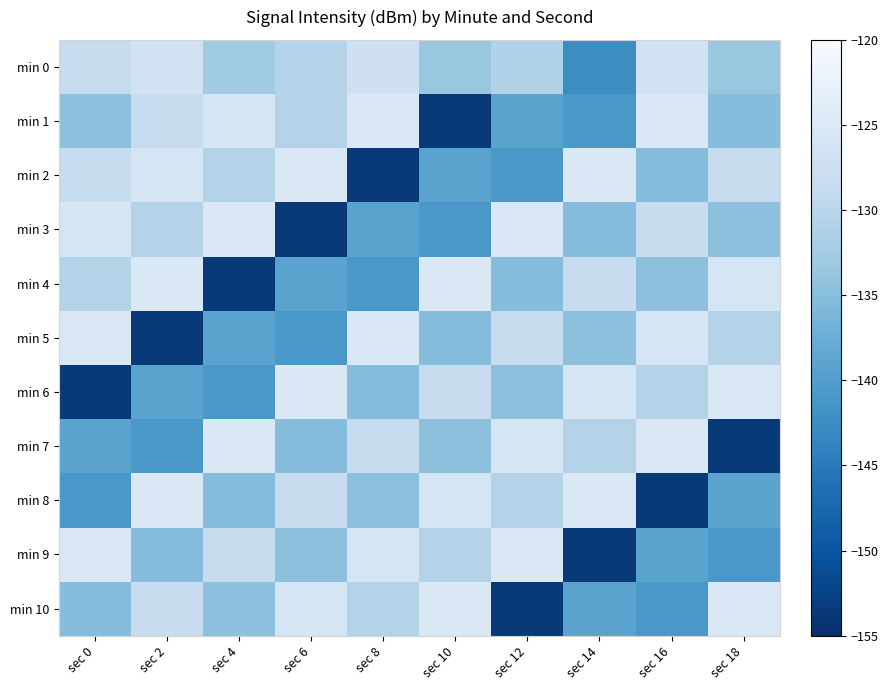

Rank the series by their maximum value, from highest to lowest.

min 1, min 2, min 3, min 4, min 5, min 6, min 7, min 8, min 9, min 10, min 0